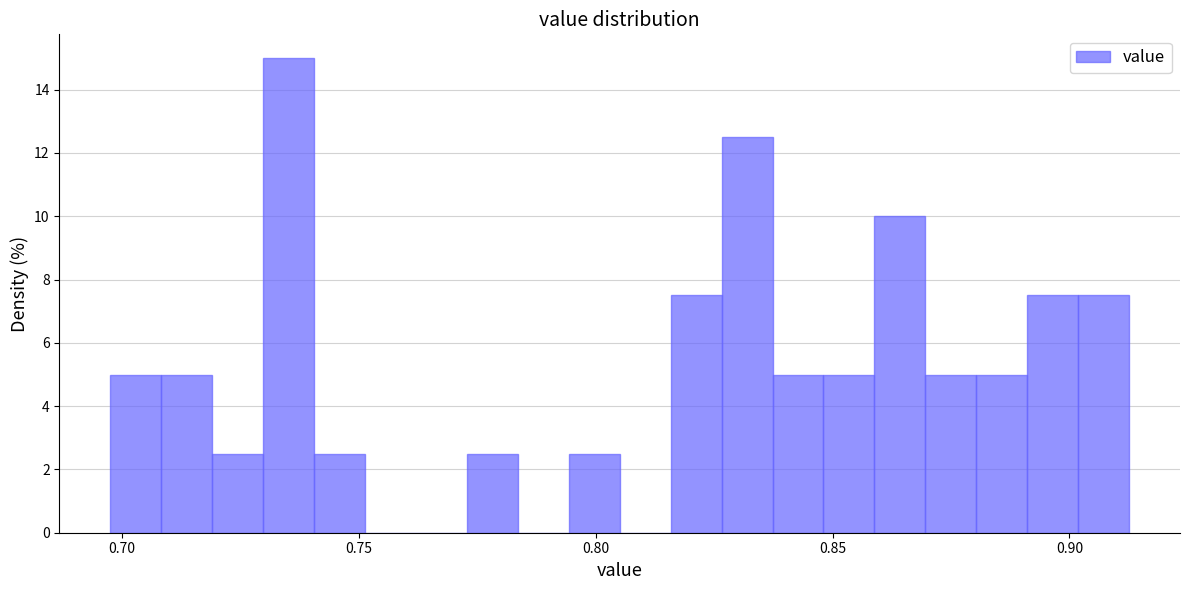

Read against the x-axis, roughly where is the centre of the tallest bar?

0.735